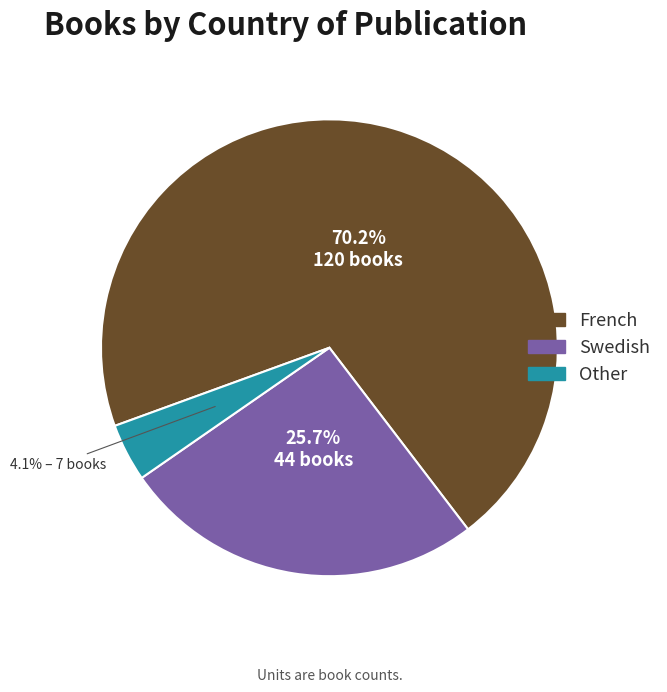

Is there a majority slice in this chart?

Yes